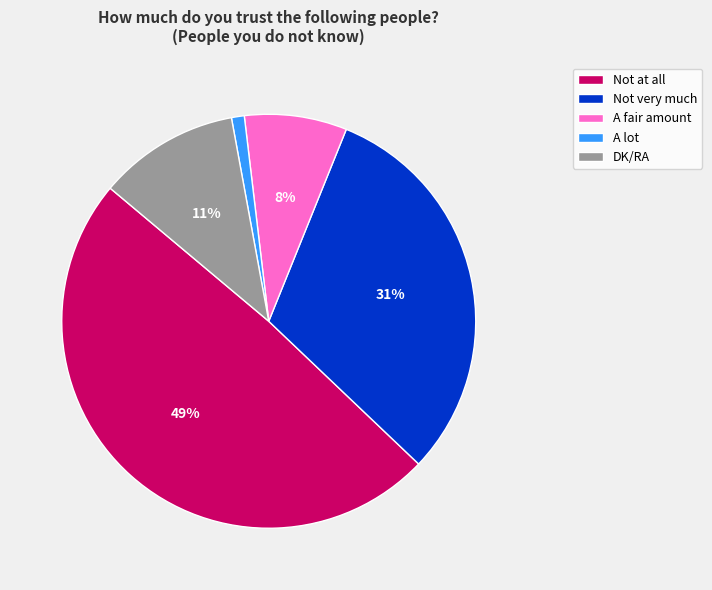

Rank the categories by value from highest to lowest.

Not at all, Not very much, DK/RA, A fair amount, A lot